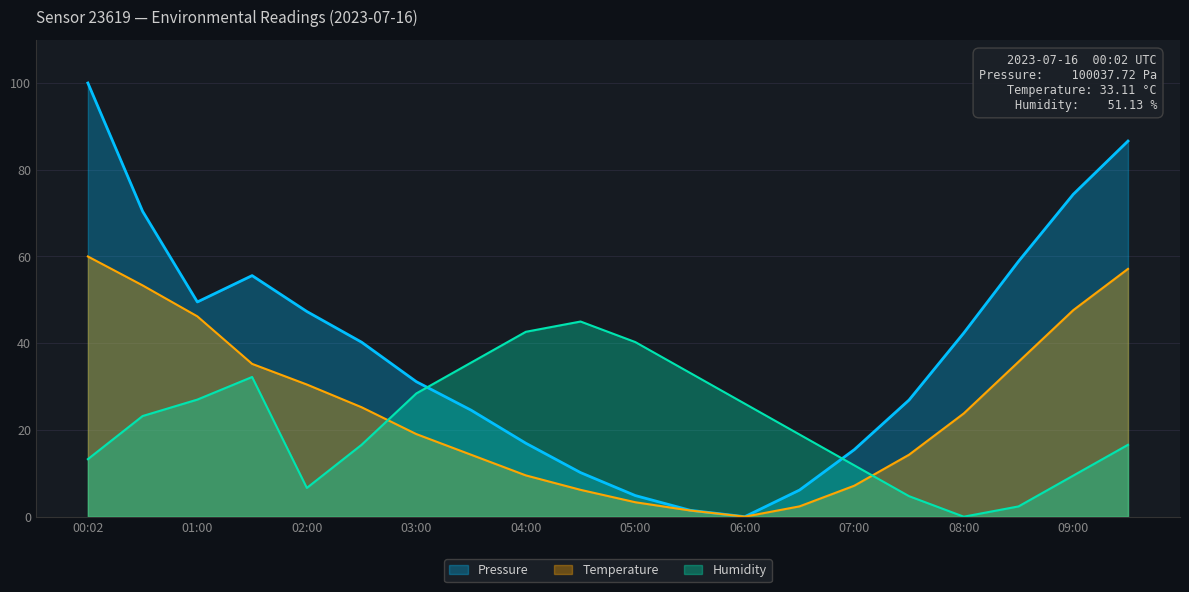

How many values in Temperature are above zero?

19